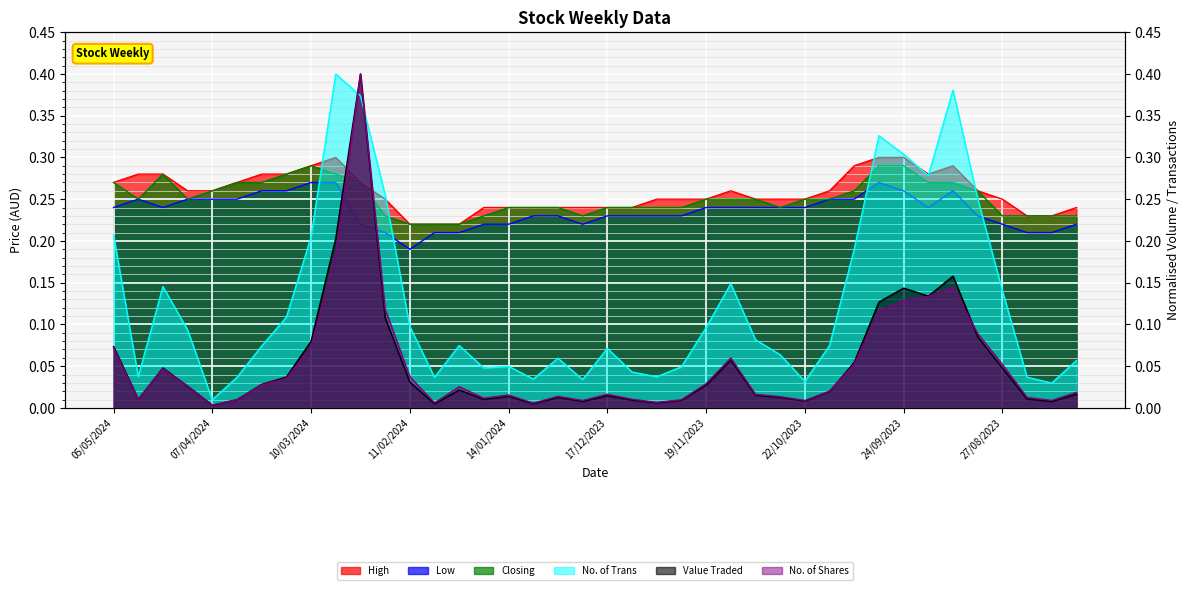

Reading left to right, extract all data points from this chart.

High: 0.3	0.3	0.3	0.3	0.3	0.3	0.3	0.3	0.3	0.3	0.3	0.2	0.2	0.2	0.2	0.2	0.2	0.2	0.2	0.2	0.2	0.2	0.2	0.2	0.2	0.3	0.2	0.2	0.2	0.3	0.3	0.3	0.3	0.3	0.3	0.3	0.2	0.2	0.2	0.2
Low: 0.2	0.2	0.2	0.2	0.2	0.2	0.3	0.3	0.3	0.3	0.2	0.2	0.2	0.2	0.2	0.2	0.2	0.2	0.2	0.2	0.2	0.2	0.2	0.2	0.2	0.2	0.2	0.2	0.2	0.2	0.2	0.3	0.3	0.2	0.3	0.2	0.2	0.2	0.2	0.2
Closing: 0.3	0.2	0.3	0.2	0.3	0.3	0.3	0.3	0.3	0.3	0.3	0.2	0.2	0.2	0.2	0.2	0.2	0.2	0.2	0.2	0.2	0.2	0.2	0.2	0.2	0.2	0.2	0.2	0.2	0.2	0.3	0.3	0.3	0.3	0.3	0.3	0.2	0.2	0.2	0.2
No. of Trans: 0.2	0.0	0.1	0.1	0.0	0.0	0.1	0.1	0.2	0.4	0.4	0.3	0.1	0.0	0.1	0.0	0.0	0.0	0.1	0.0	0.1	0.0	0.0	0.0	0.1	0.1	0.1	0.1	0.0	0.1	0.2	0.3	0.3	0.3	0.4	0.3	0.1	0.0	0.0	0.1
Value Traded: 0.1	0.0	0.0	0.0	0.0	0.0	0.0	0.0	0.1	0.2	0.4	0.1	0.0	0.0	0.0	0.0	0.0	0.0	0.0	0.0	0.0	0.0	0.0	0.0	0.0	0.1	0.0	0.0	0.0	0.0	0.1	0.1	0.1	0.1	0.2	0.1	0.0	0.0	0.0	0.0
No. of Shares: 0.1	0.0	0.0	0.0	0.0	0.0	0.0	0.0	0.1	0.2	0.4	0.1	0.0	0.0	0.0	0.0	0.0	0.0	0.0	0.0	0.0	0.0	0.0	0.0	0.0	0.1	0.0	0.0	0.0	0.0	0.1	0.1	0.1	0.1	0.1	0.1	0.1	0.0	0.0	0.0